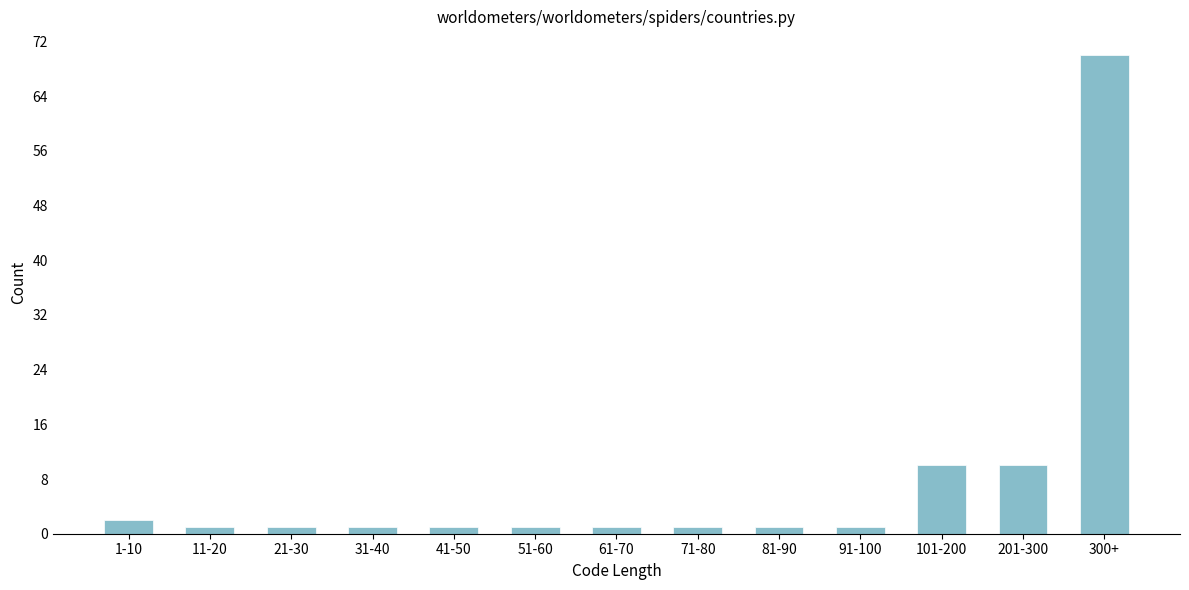

Reading left to right, list all the values displayed in this chart.

1-10=2	11-20=1	21-30=1	31-40=1	41-50=1	51-60=1	61-70=1	71-80=1	81-90=1	91-100=1	101-200=10	201-300=10	300+=70